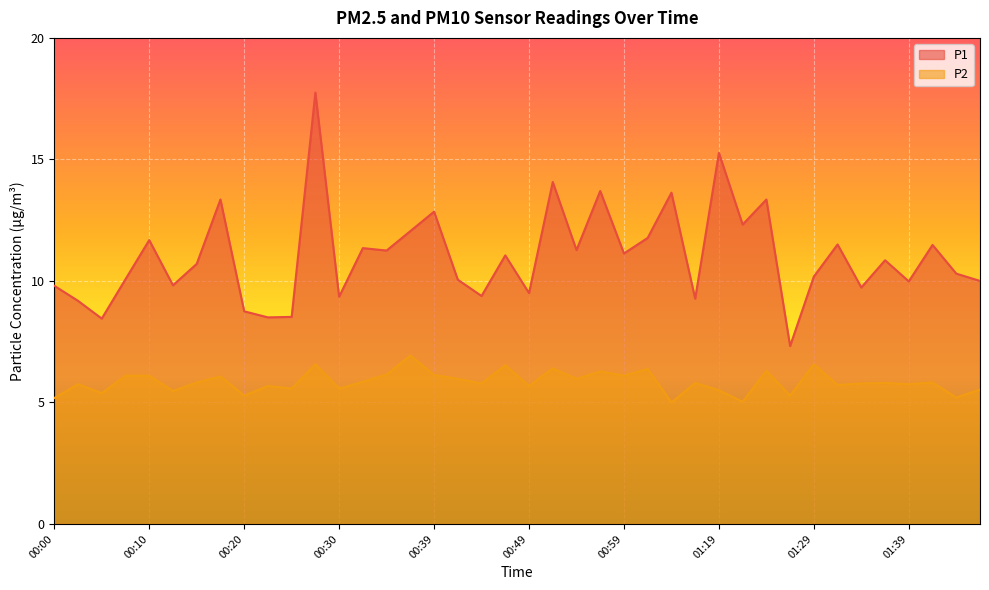

What is the average value of the P1 series?

11.0